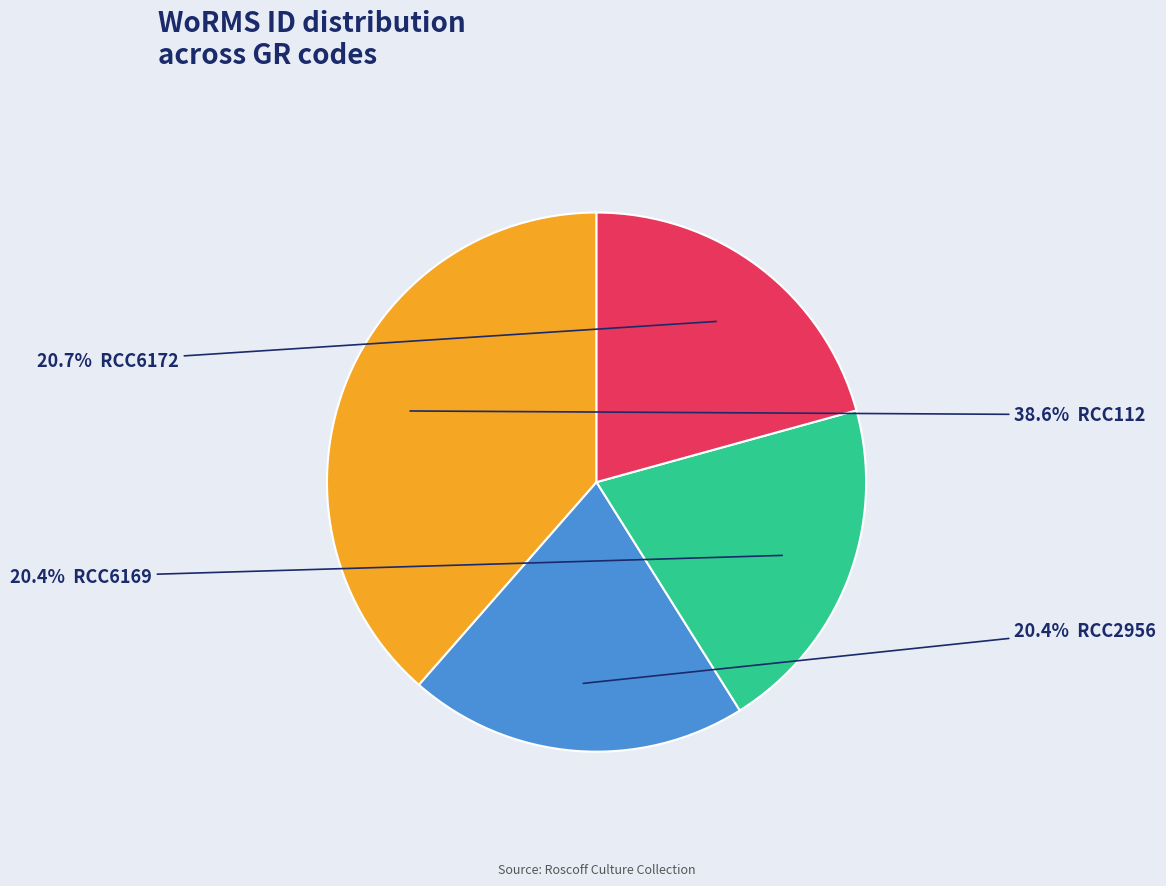

Is there any slice that represents more than half of the pie?

No